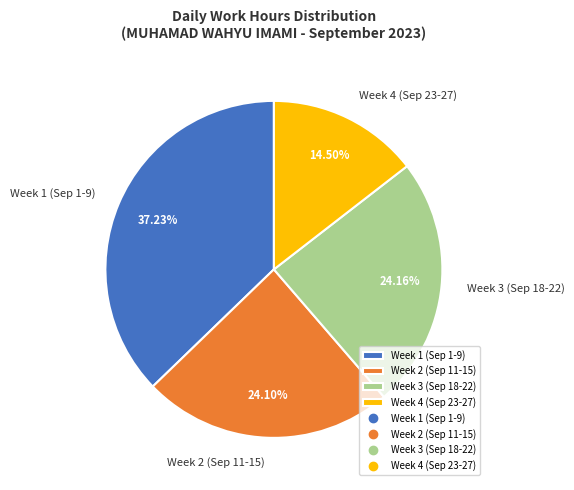

Combined, do Week 3 (Sep 18-22) and Week 2 (Sep 11-15) account for over 50%?

No